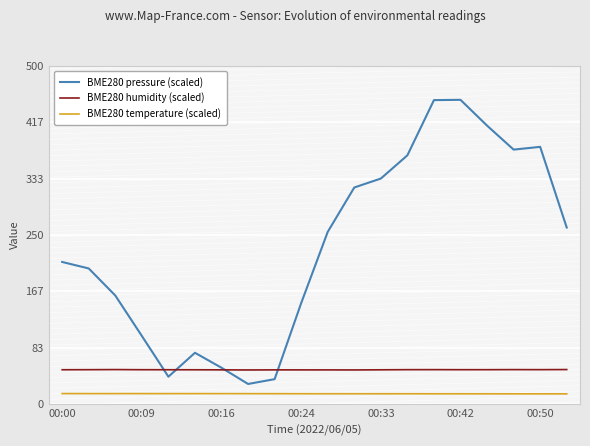

True or false: BME280 temperature (scaled) and BME280 pressure (scaled) intersect in this chart.

False